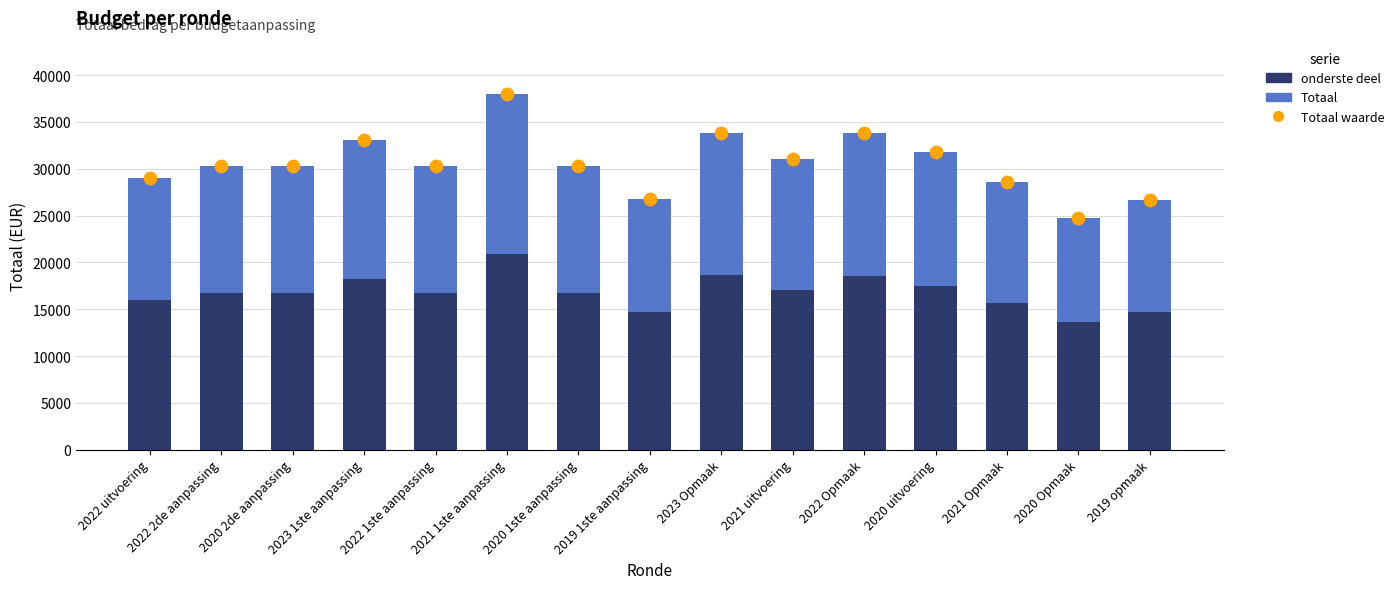

Which series has the largest Y range (max minus min)?

Totaal waarde